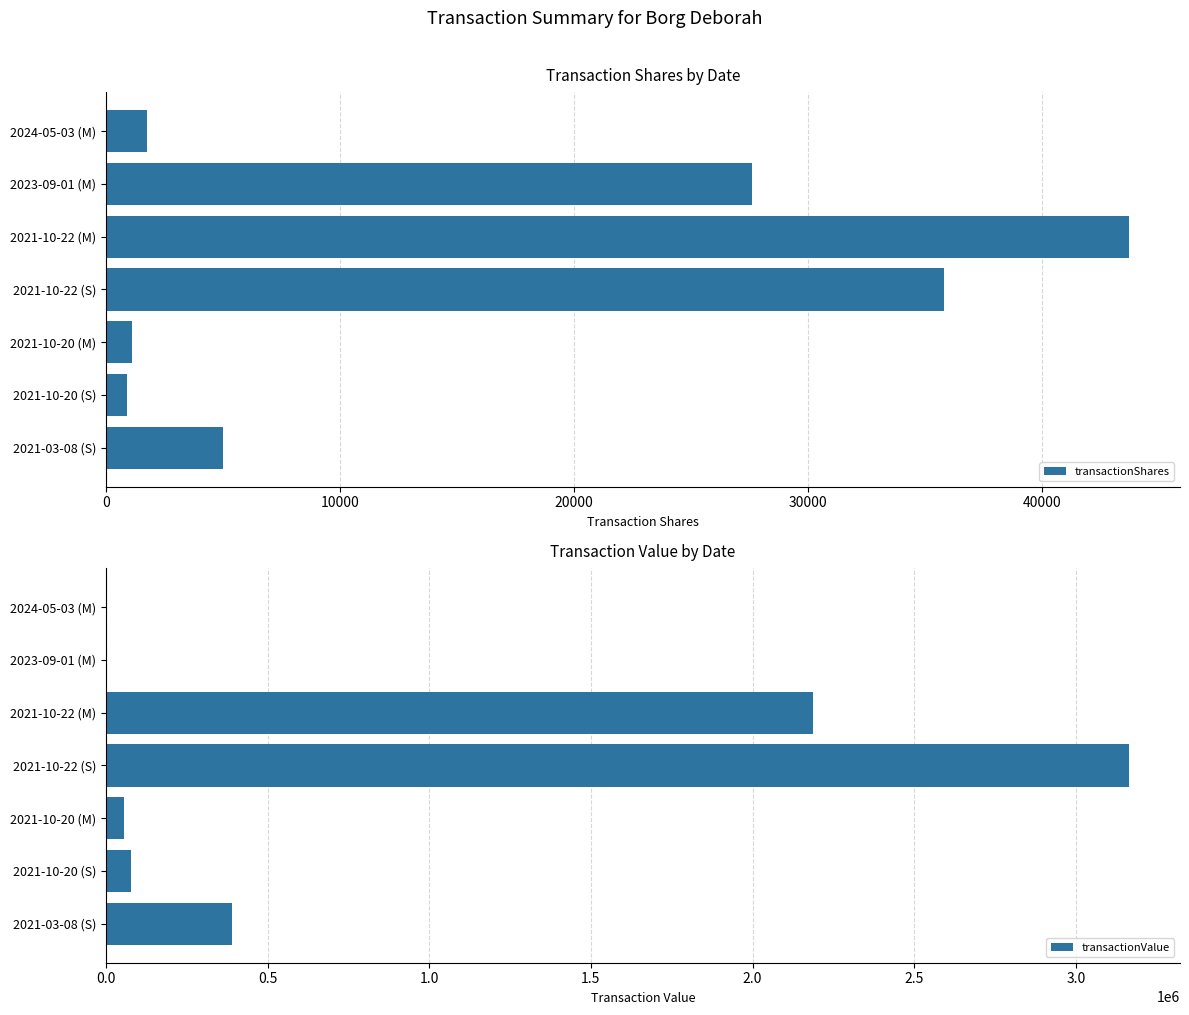

At which label does transactionShares reach its peak?

2021-10-22 (M)